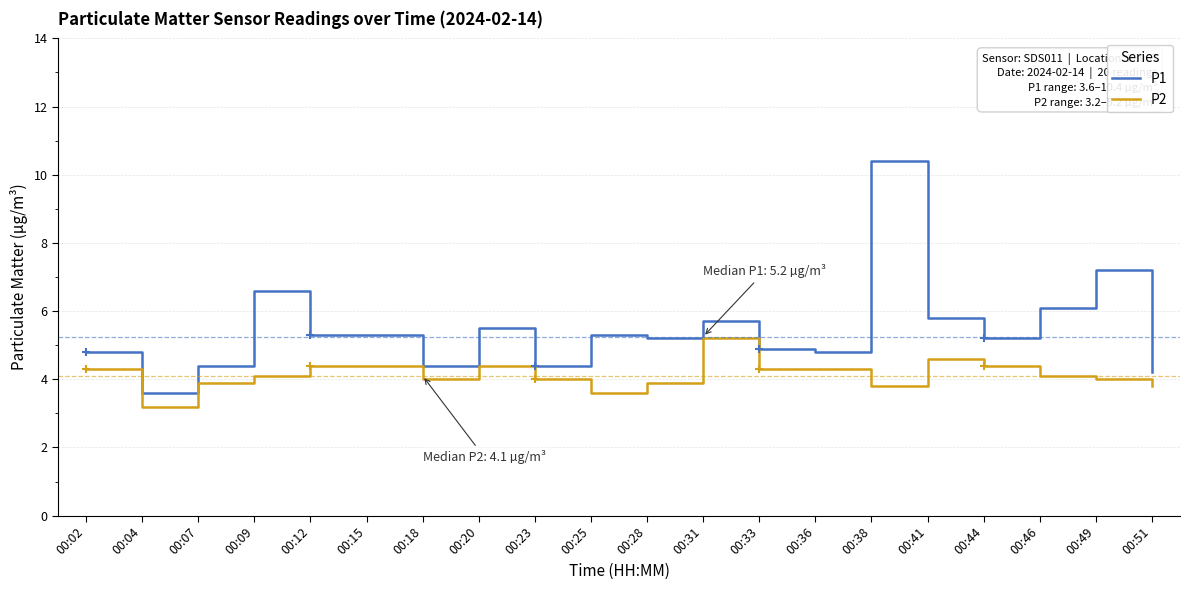

Is this an area chart (filled region under the line)?

No